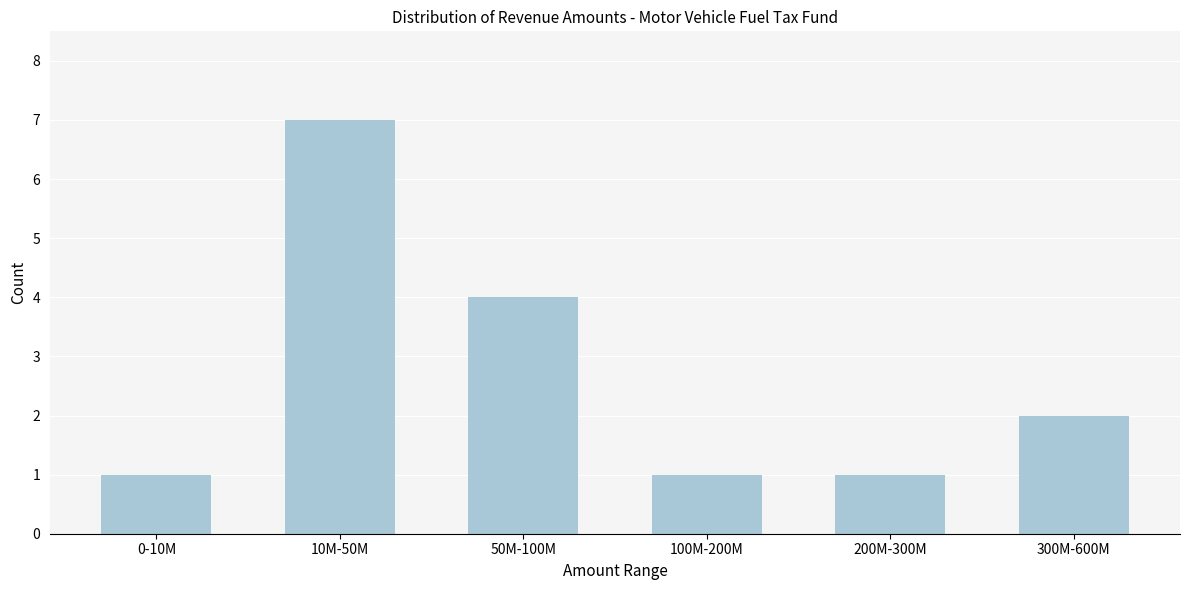

Reading left to right, extract all data points from this chart.

1	7	4	1	1	2